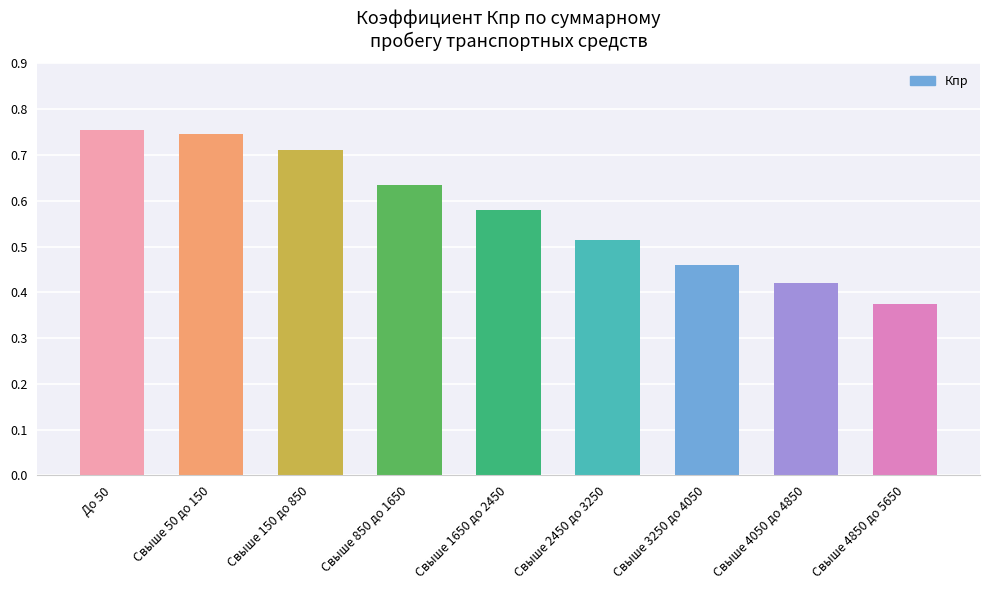

What is the label of the 6th bar from the left?

Свыше 2450 до 3250